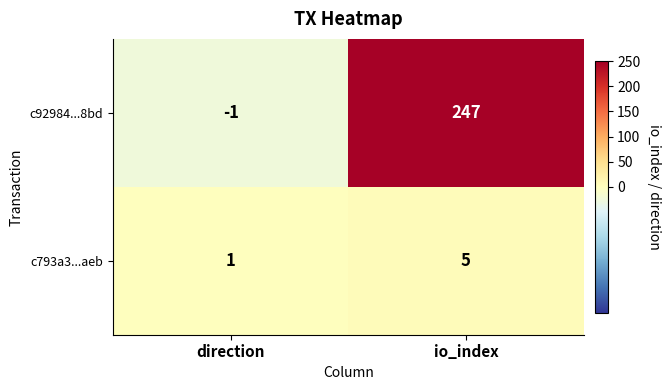

What is the difference between the maximum and minimum values in the c793a3...aeb series?

4